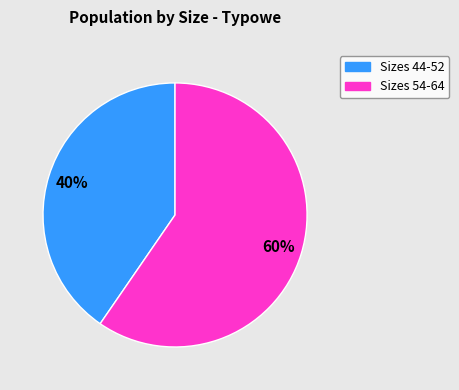

To the nearest percent, what is the average slice percentage?

50%